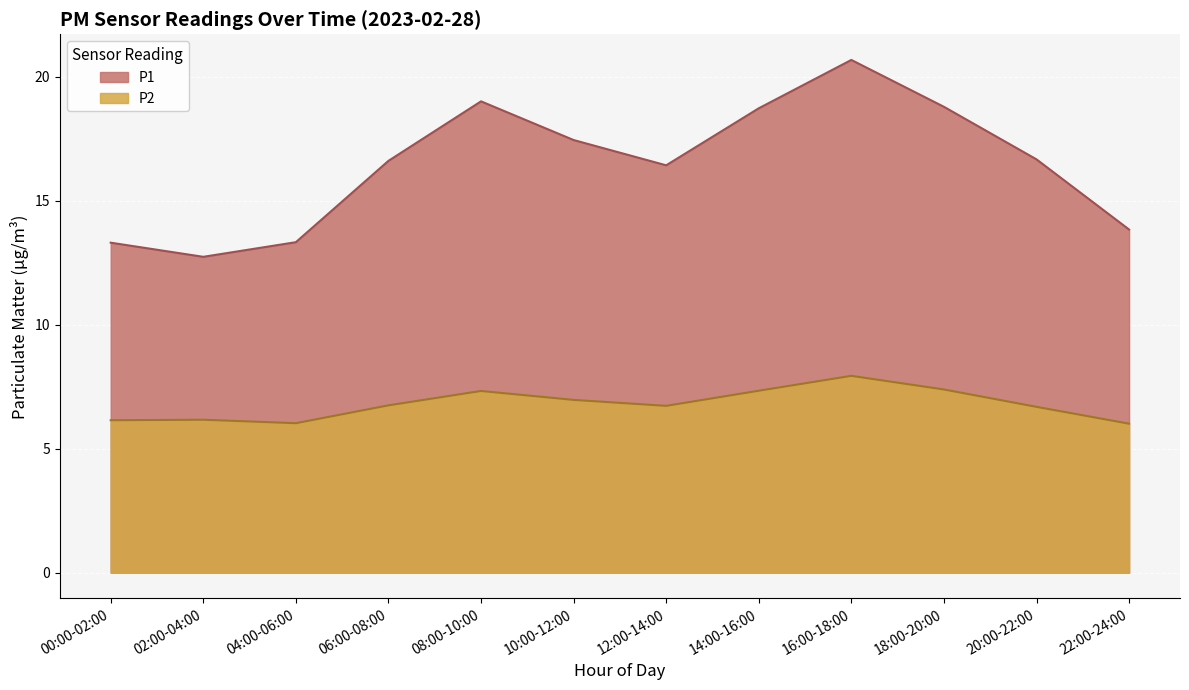

The value of P2 at 00:00-02:00 is 6.1. True or false?

True